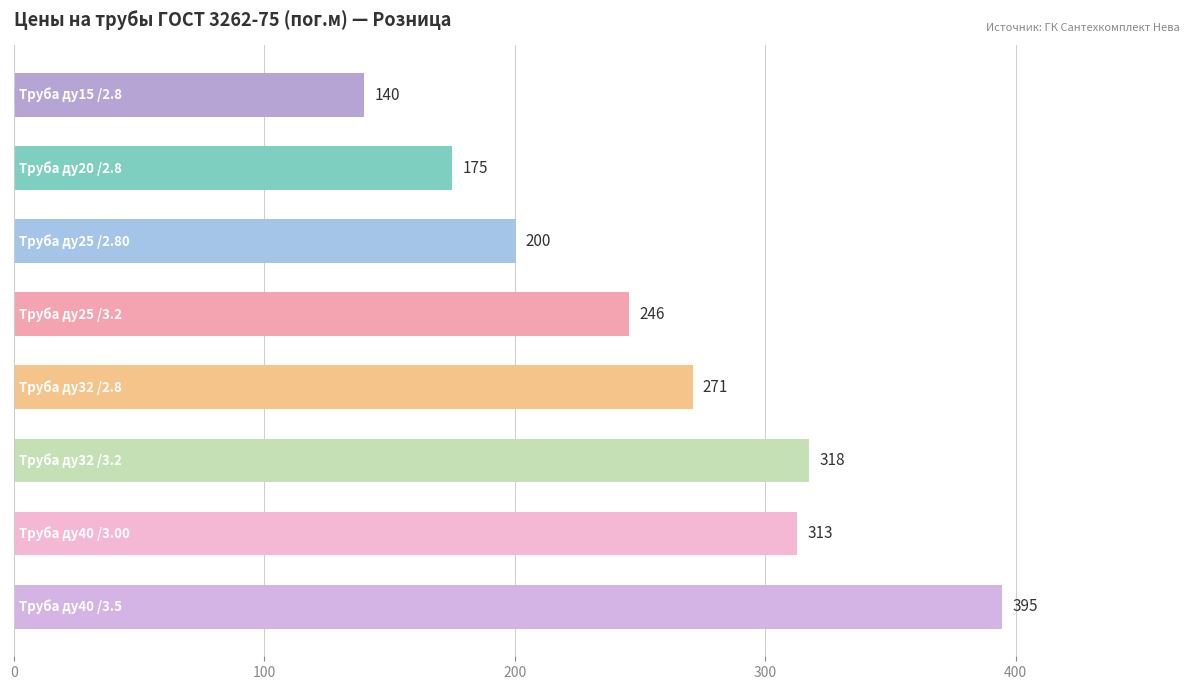

What is the average value?

257.1